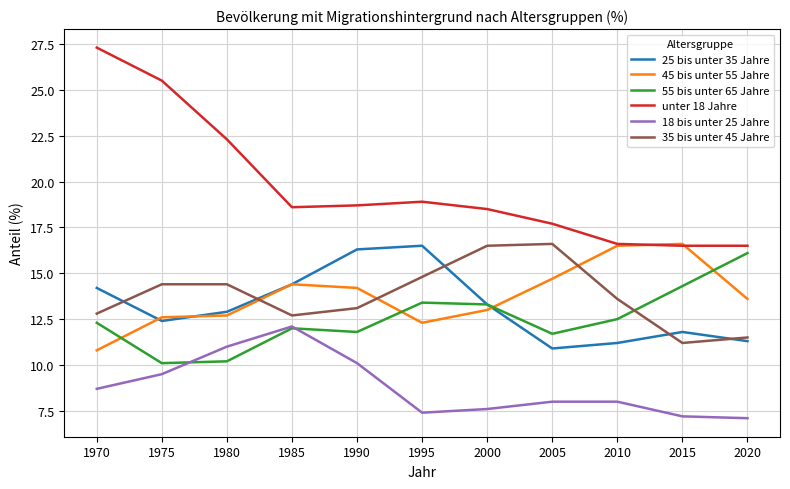

At how many categories does at least one series exceed 16?

11